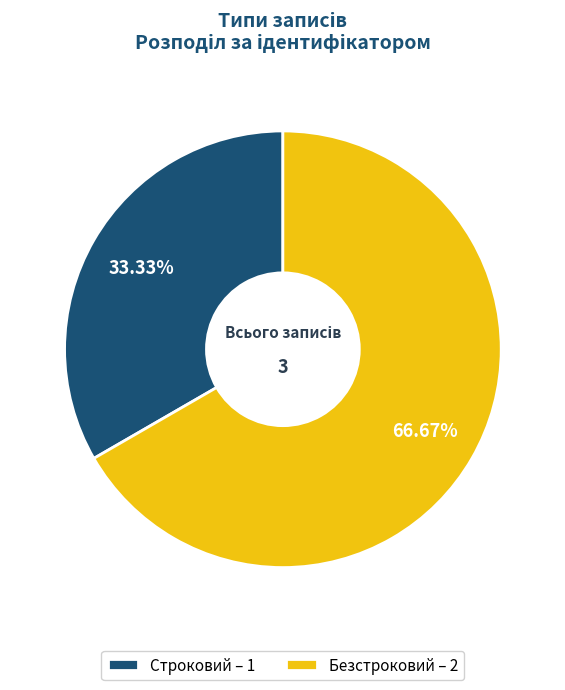

Which category has the smallest portion of the pie?

Строковий